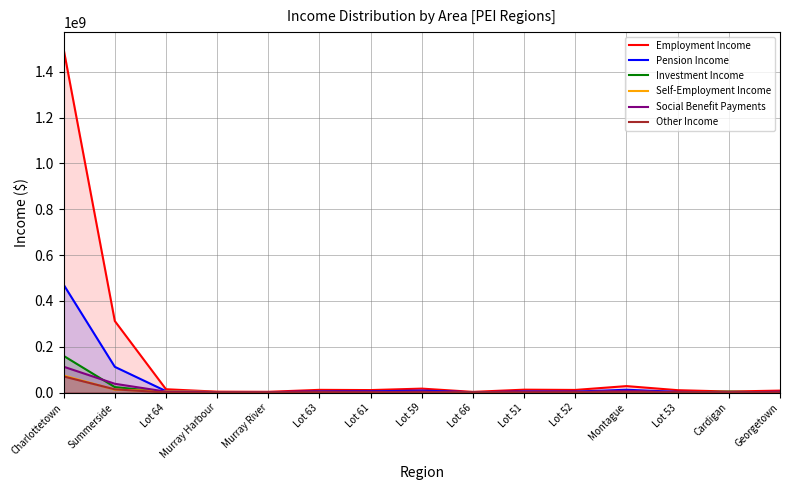

Which series has the largest total across all categories?

Employment Income